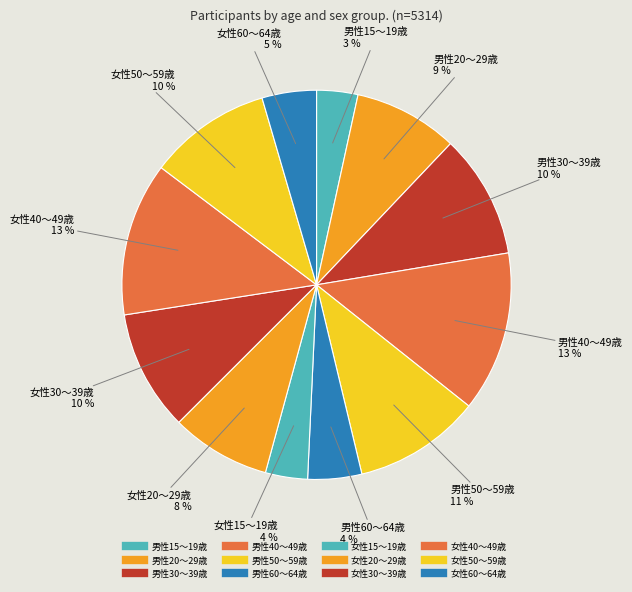

How many slices are in this pie chart?

12